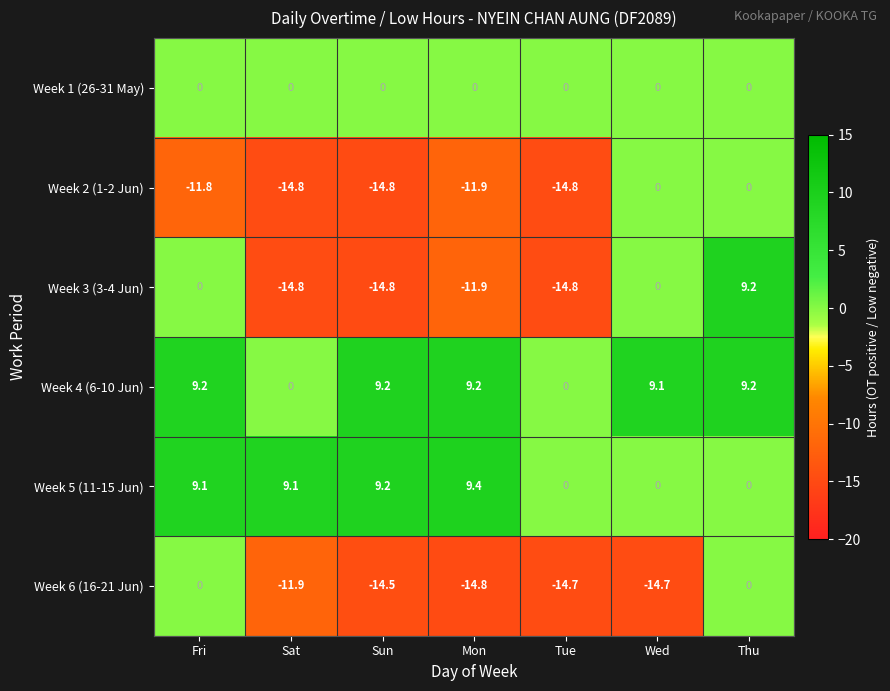

What is the average value of the Week 2 (1-2 Jun) series?

-9.7